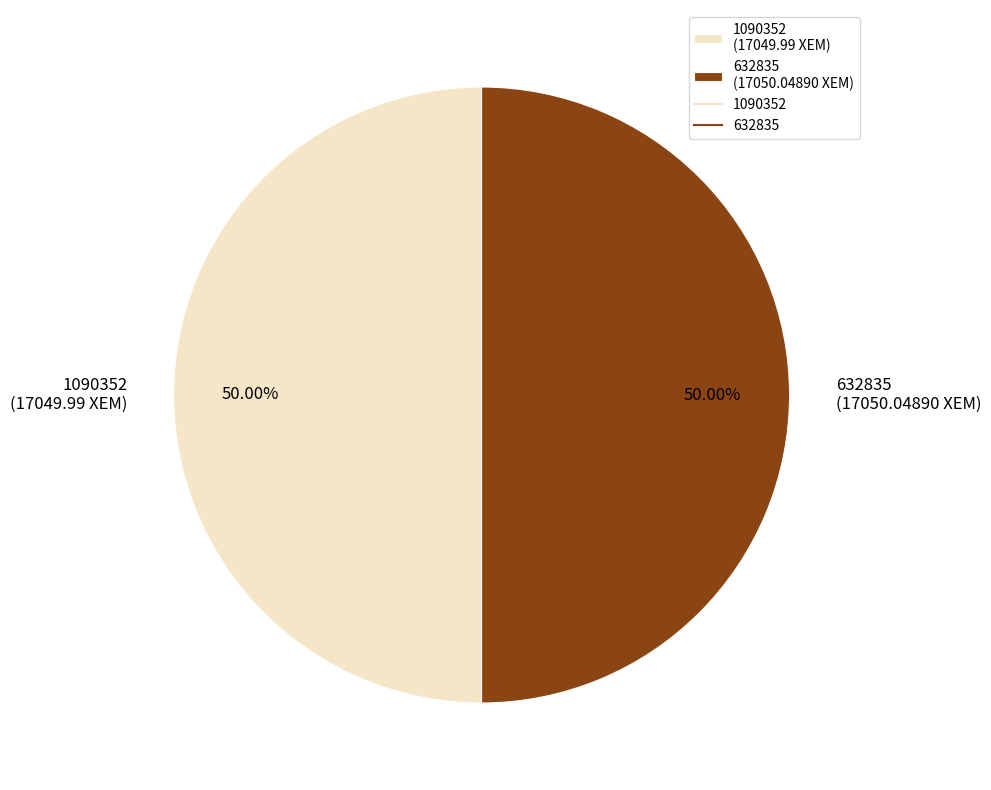

Do 1090352 (17049.99 XEM) and 632835 (17050.04890 XEM) together represent more than half of the pie?

Yes